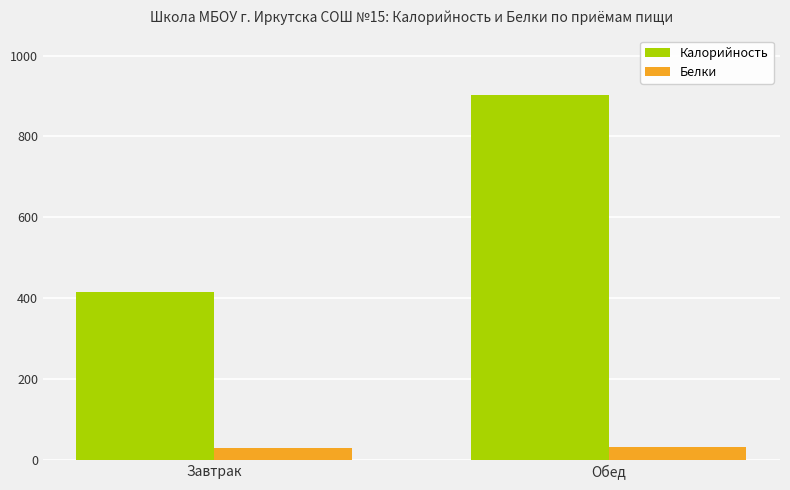

What is the sum of the Калорийность values at Завтрак and Обед?

1318.7